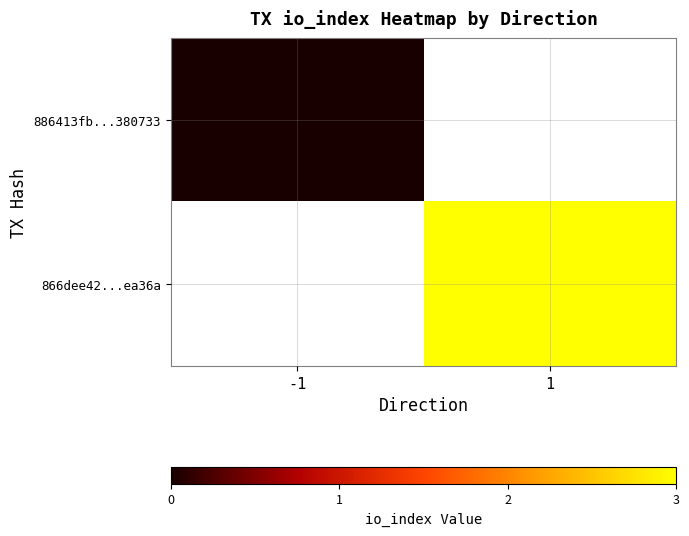

The value of 866dee42...ea36a at 1 is 1.2. True or false?

False